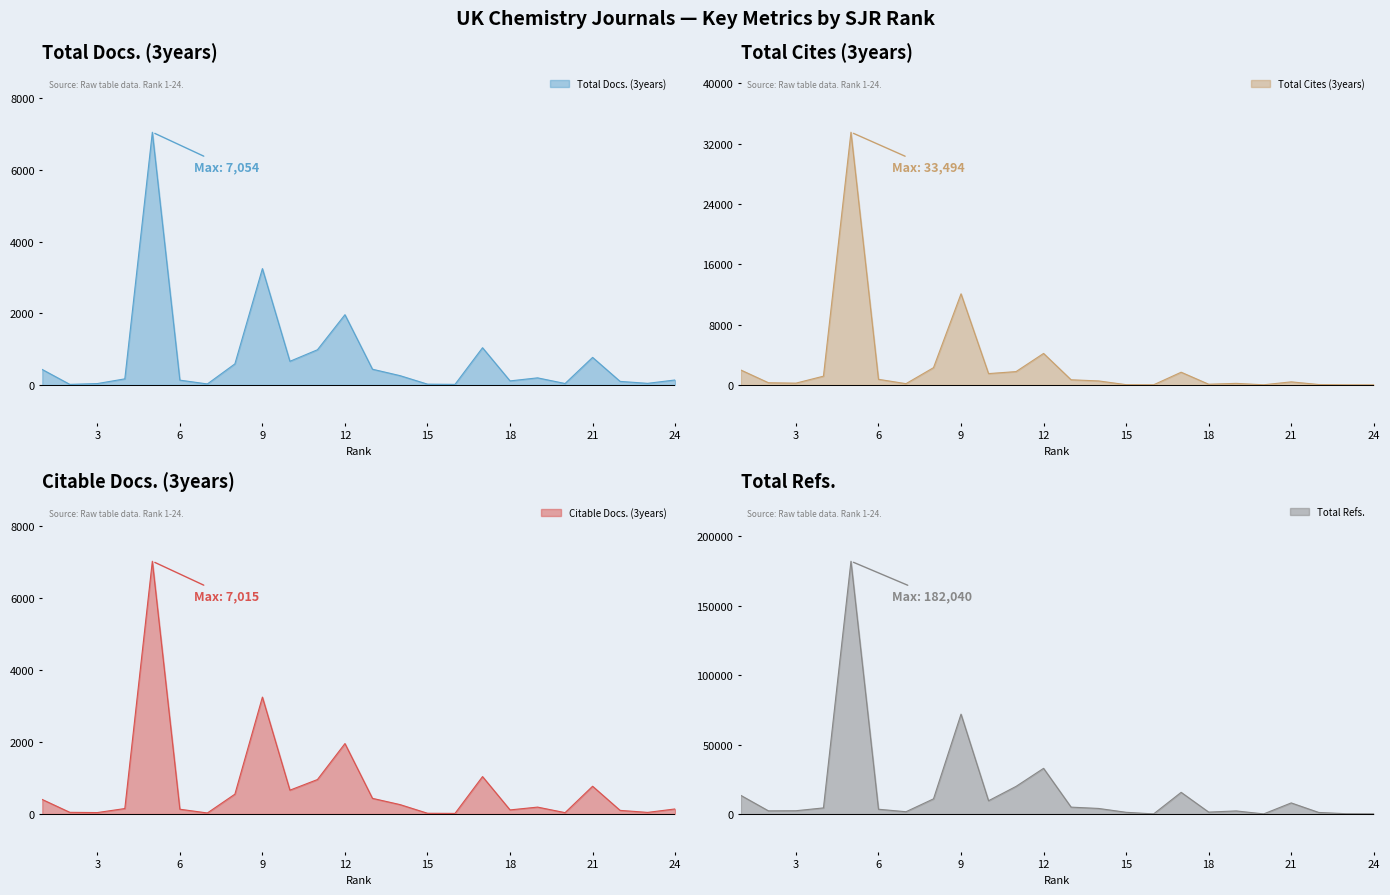

Reading left to right, what are all the values shown in this chart?

Total Docs. (3years): 430	15	37	169	7054	133	27	587	3247	659	981	1960	438	259	21	15	1038	112	197	39	768	98	44	138
Total Cites (3years): 1971	289	234	1158	33494	742	165	2287	12077	1499	1765	4173	679	529	33	16	1682	91	204	17	405	51	13	6
Citable Docs. (3years): 400	44	37	149	7015	130	26	548	3243	659	954	1953	432	259	18	14	1036	111	189	35	768	98	42	138
Total Refs.: 13321	2218	2288	4331	182040	3367	1568	10852	71871	9489	19830	32832	4883	3935	1158	0	15535	1311	2141	0	7917	1052	132	36